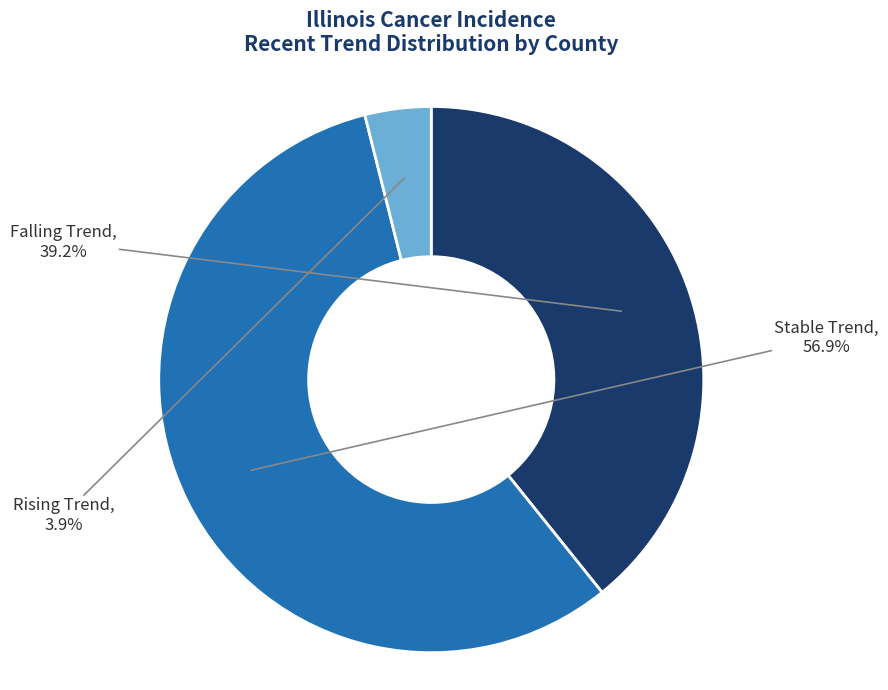

Does any single category account for the majority?

Yes